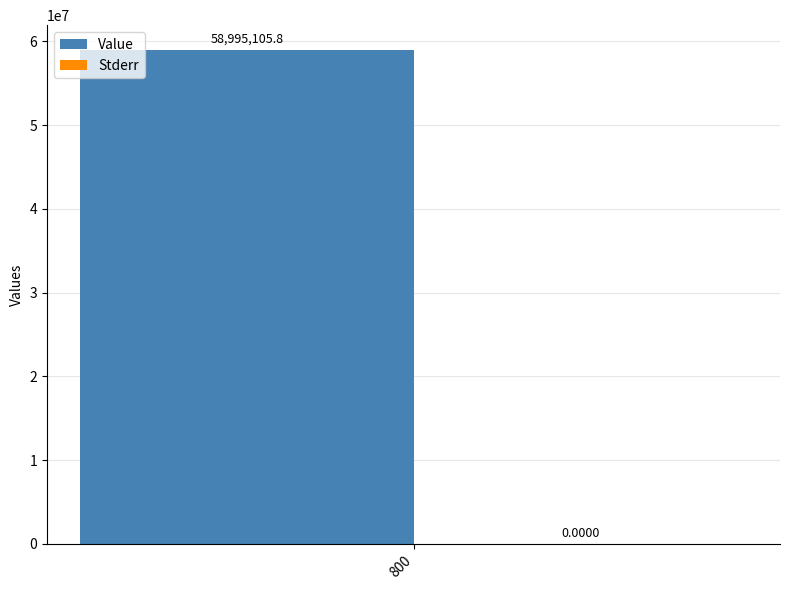

Which series has the widest spread of values?

Value